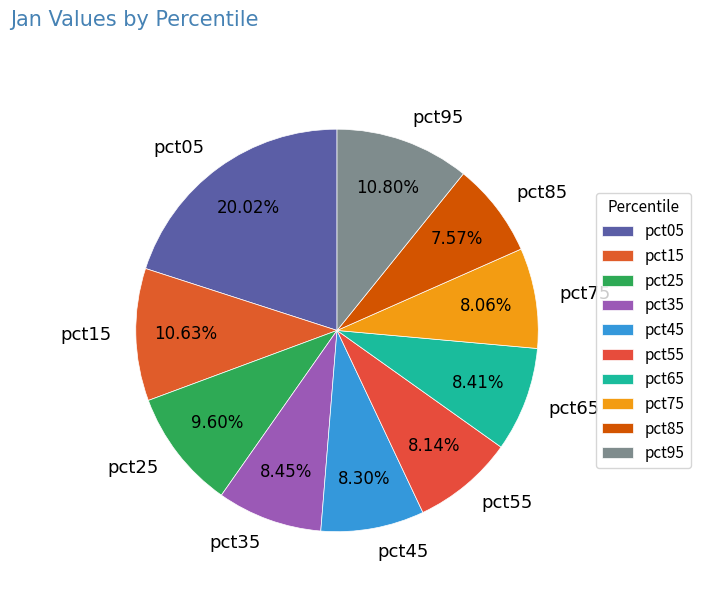

What percentage is NOT represented by pct85?

92.4%